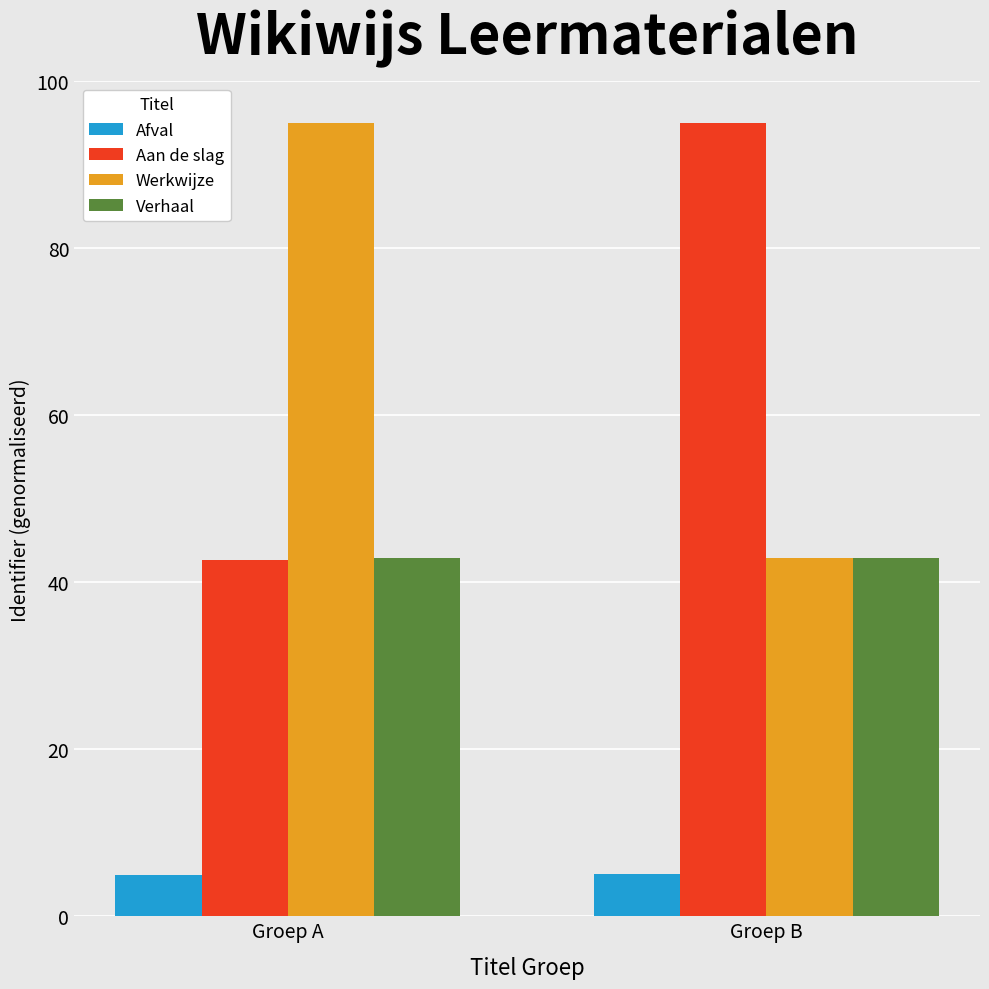

Rank the categories by Aan de slag value from highest to lowest.

Groep B, Groep A